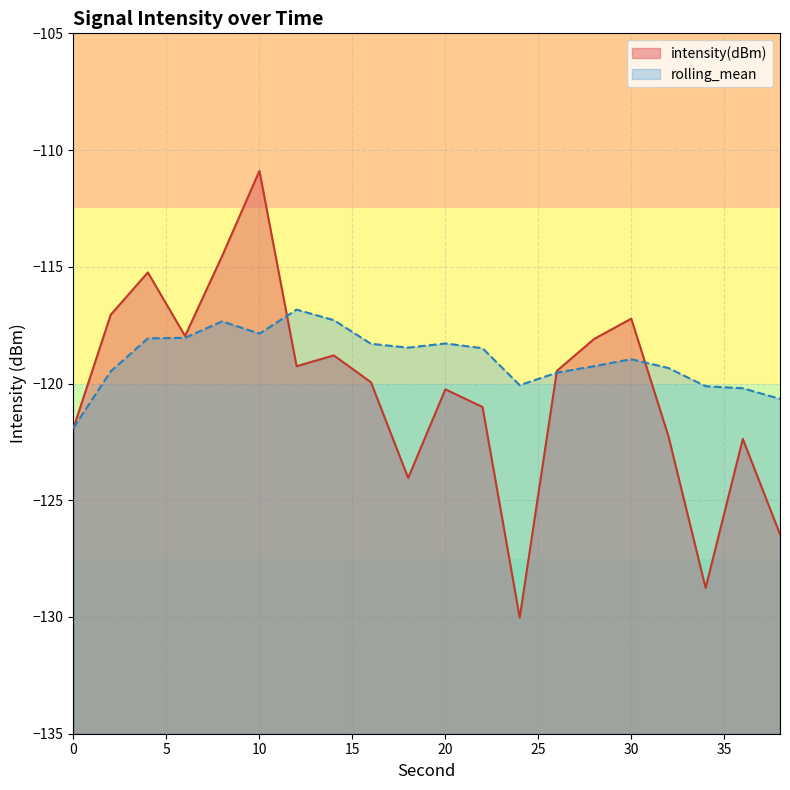

What is the difference between the rolling_mean values at 24 and 22?

1.6